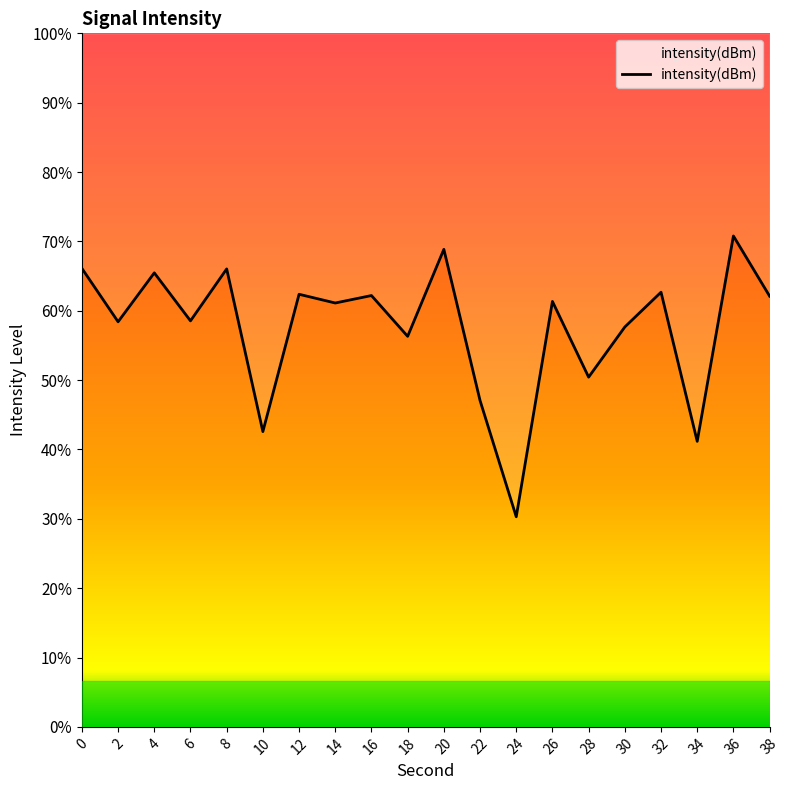

Count the number of data series in this chart.

1